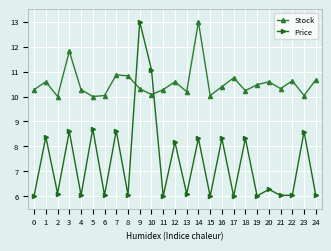

What value does the Price series have at 17?

6.0